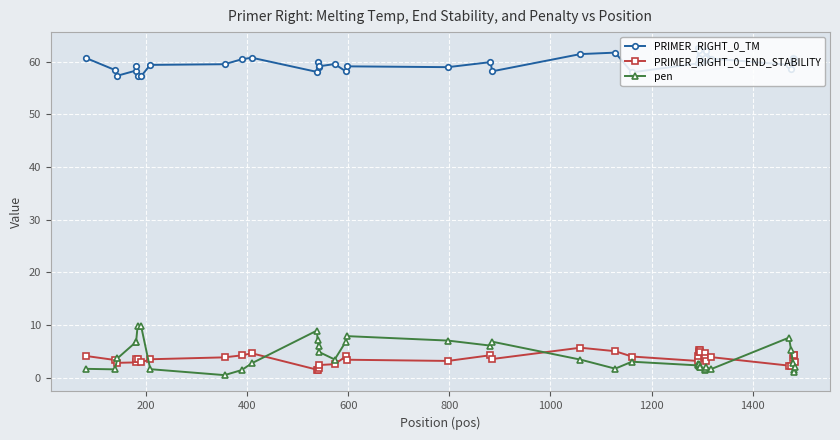

Rank the series by their maximum value, from lowest to highest.

PRIMER_RIGHT_0_END_STABILITY, pen, PRIMER_RIGHT_0_TM